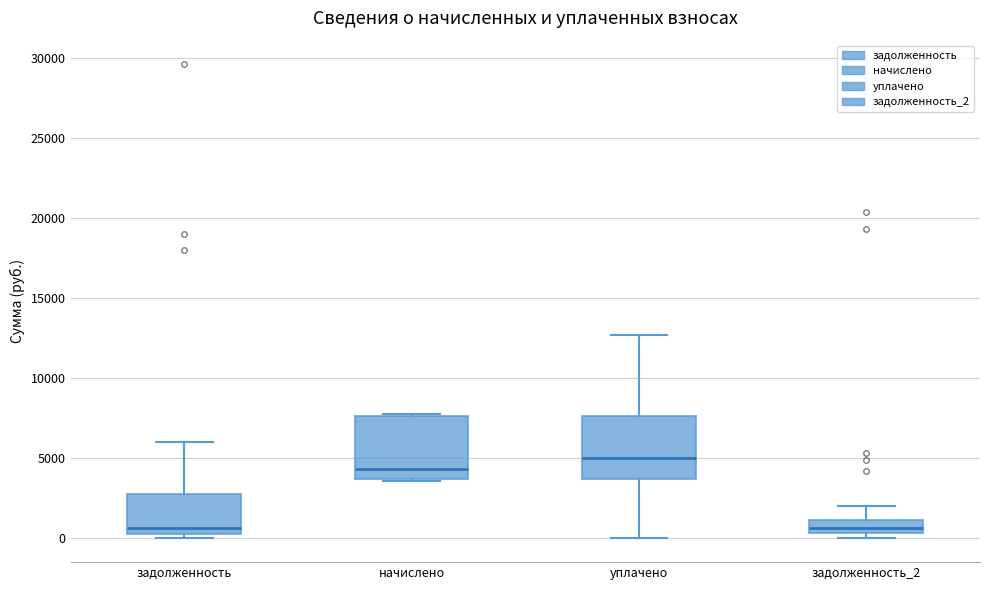

Where is the upper edge of the box for уплачено on the y-axis? The values are not printed on the chart, so give them approximately, as read against the axis.

7500